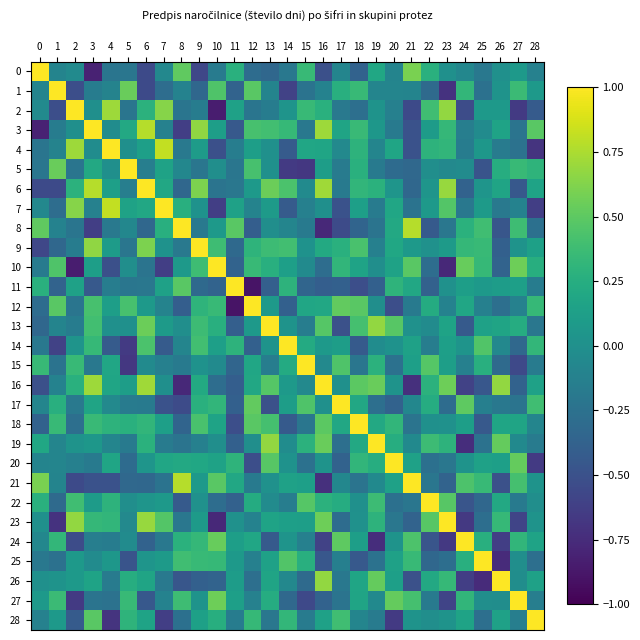

How many data points does each series have?

29